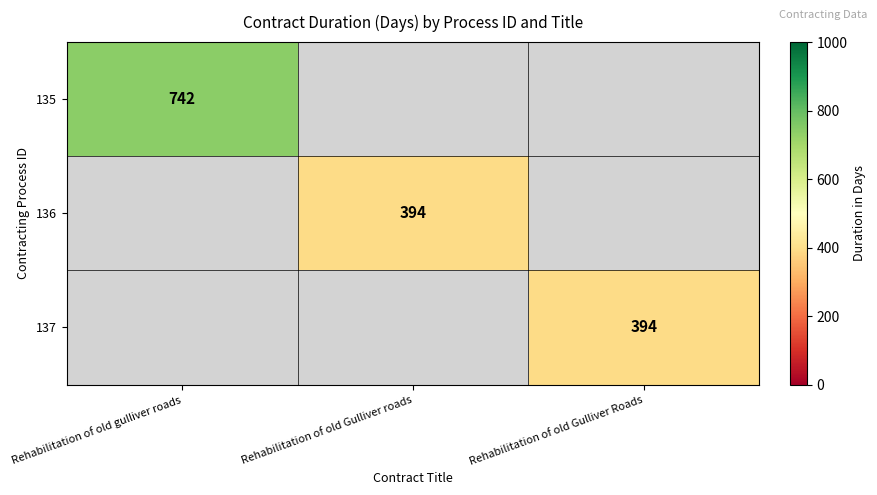

The value of 135 at Rehabilitation of old gulliver roads is 301. True or false?

False